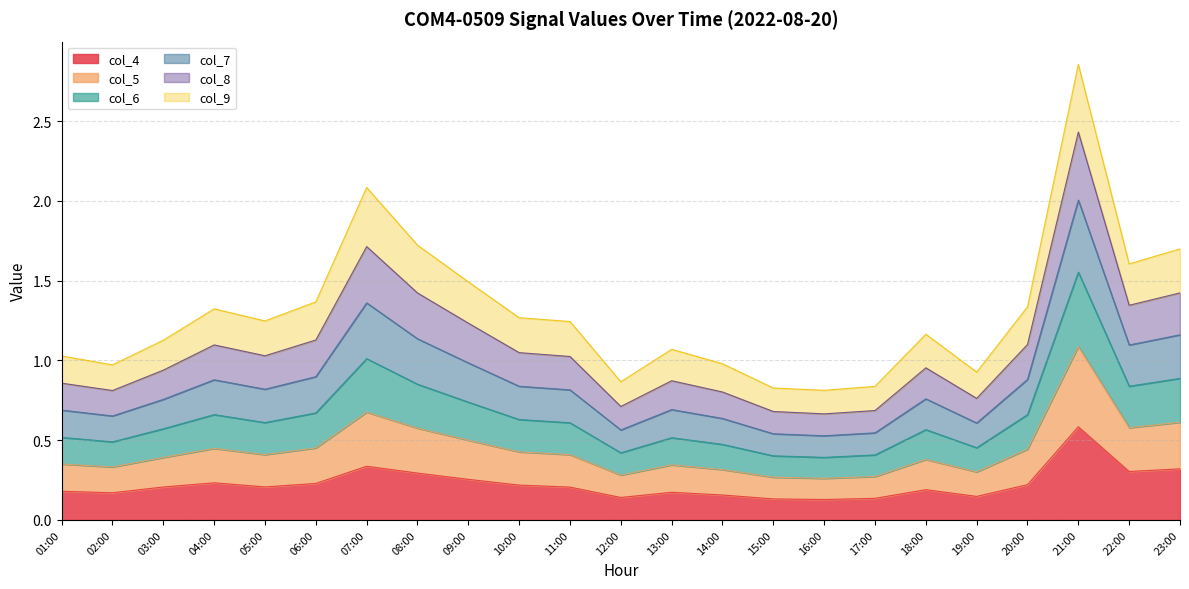

True or false: col_6 and col_5 cross at least once.

False